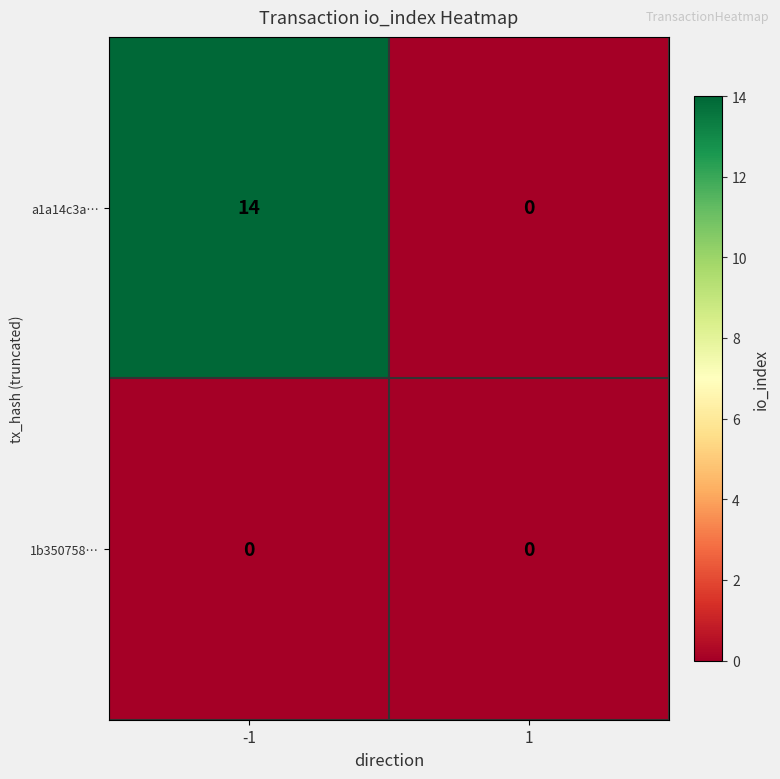

List the series in order of their overall mean, highest first.

a1a14c3a…, 1b350758…